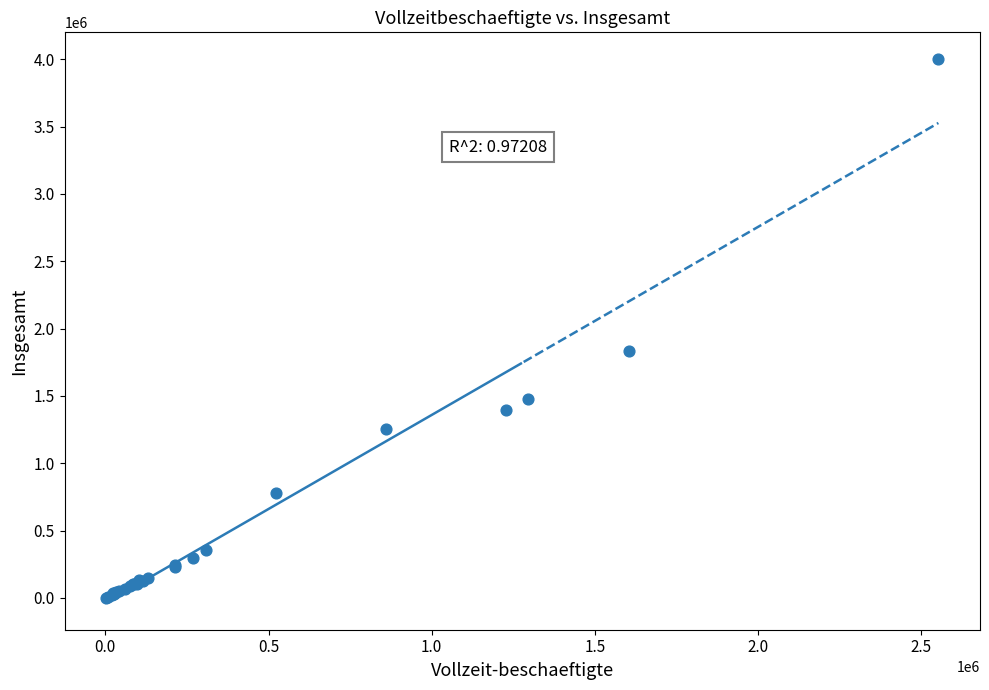

What Y value in the scatter plot is closest to 2000223?

1832478